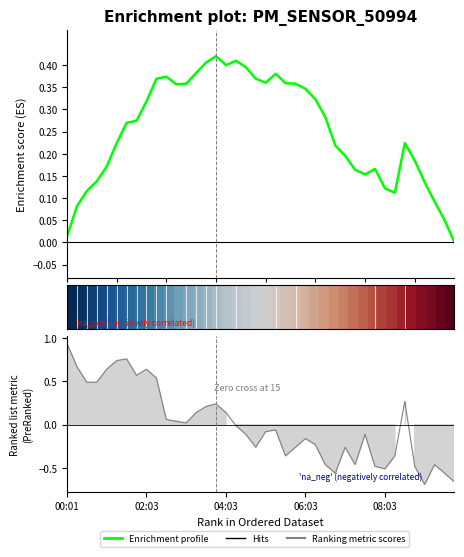

Between 16 and 28, which is larger?

16